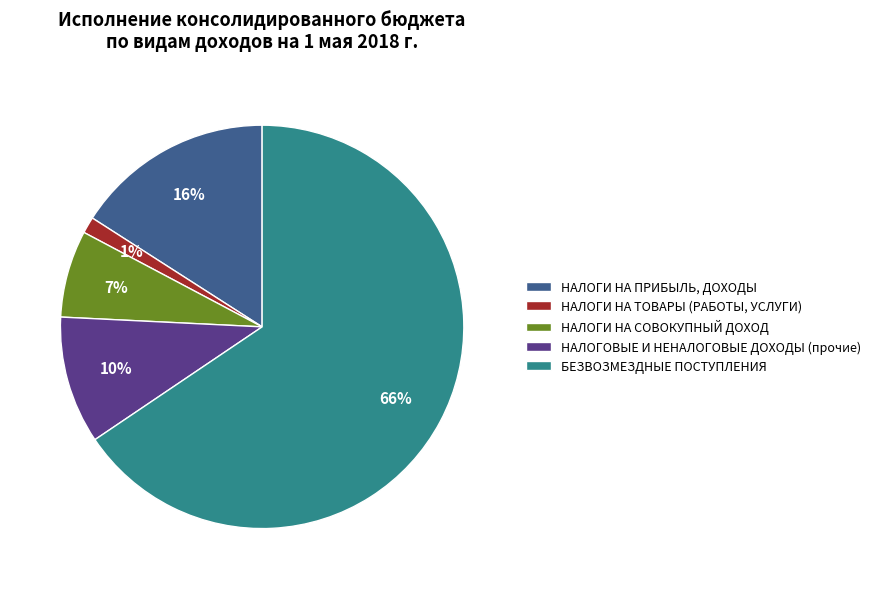

Between БЕЗВОЗМЕЗДНЫЕ ПОСТУПЛЕНИЯ and НАЛОГИ НА ТОВАРЫ (РАБОТЫ, УСЛУГИ), which is larger?

БЕЗВОЗМЕЗДНЫЕ ПОСТУПЛЕНИЯ